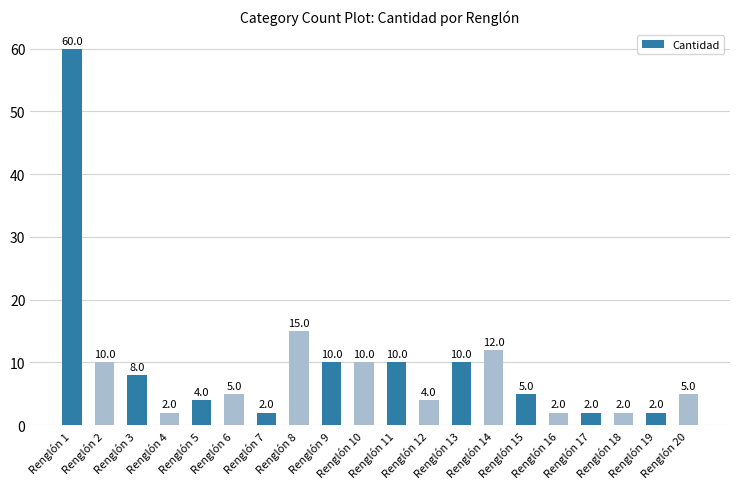

Reading left to right, list all the values displayed in this chart.

60	10	8	2	4	5	2	15	10	10	10	4	10	12	5	2	2	2	2	5